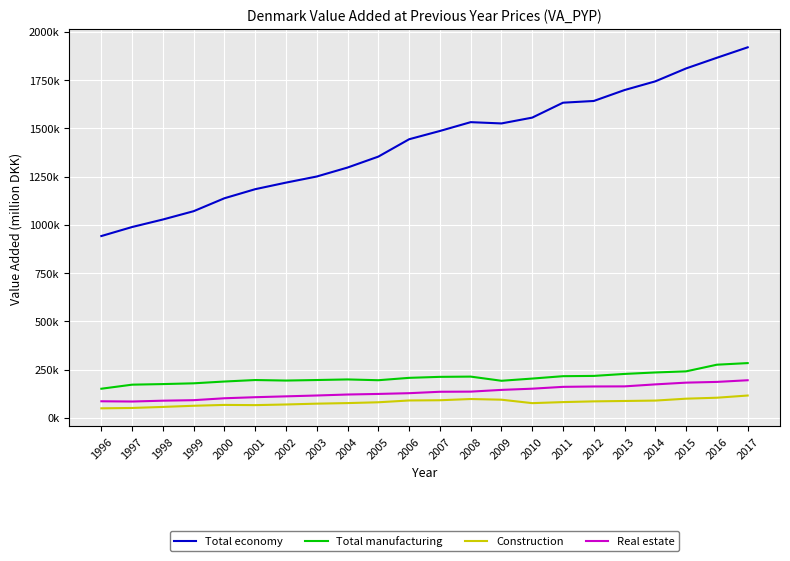

What is the spread (max minus min) of values at 2000?

1070992.9